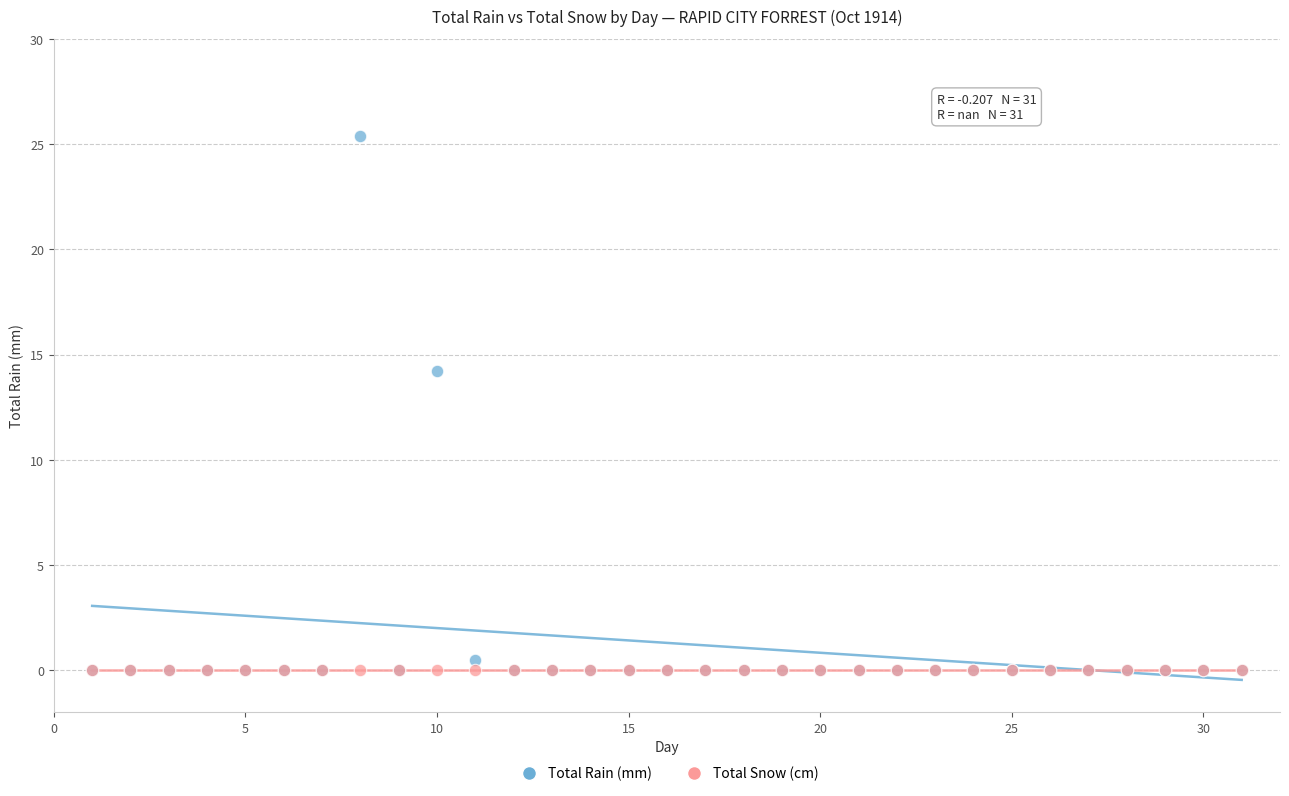

In the Total Rain (mm) series, what Y value is closest to 12?

14.2